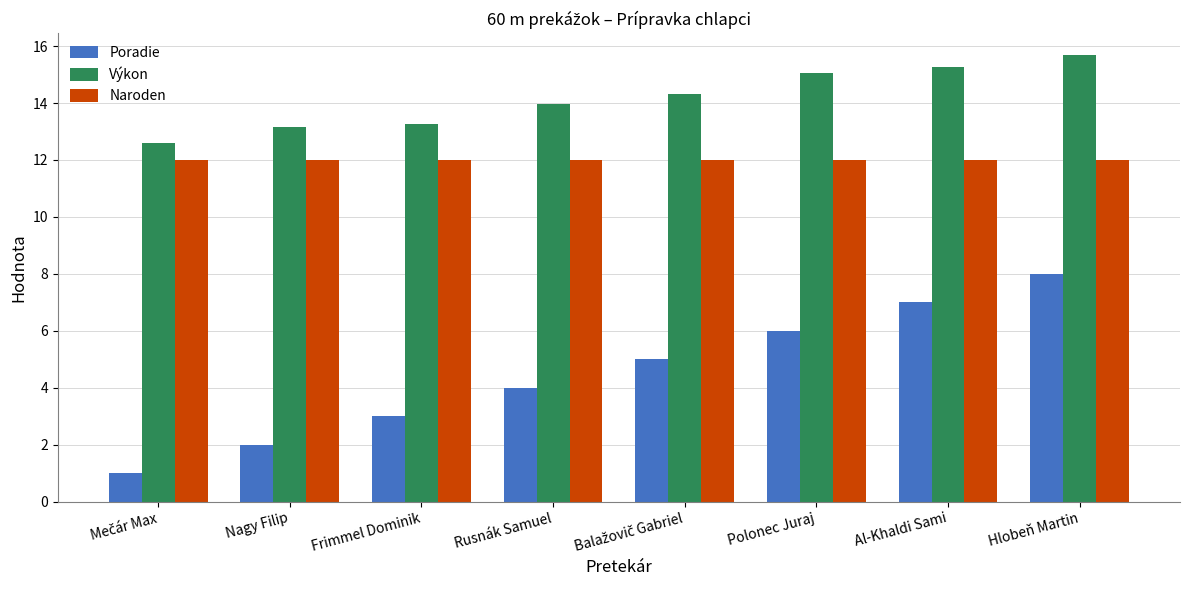

What are all the series names shown in the legend?

Poradie, Výkon, Naroden